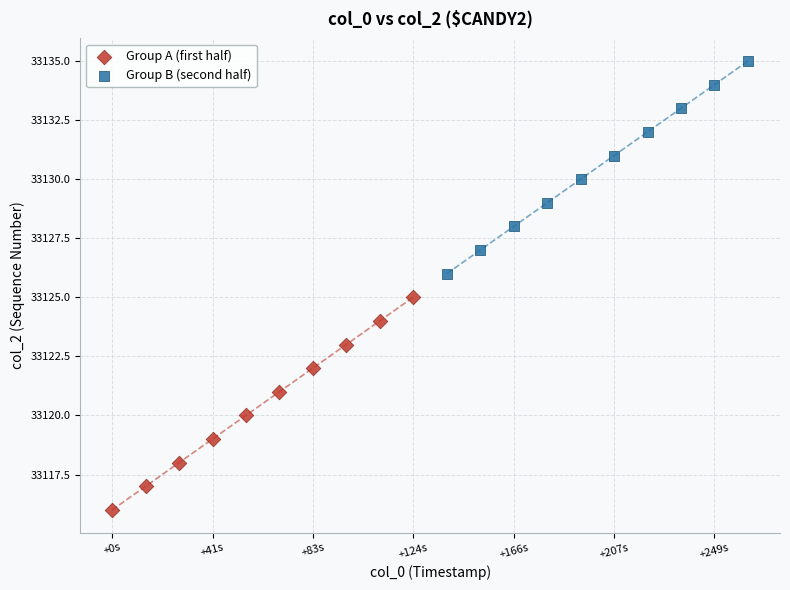

Which series reaches the maximum Y coordinate?

Group B (second half)